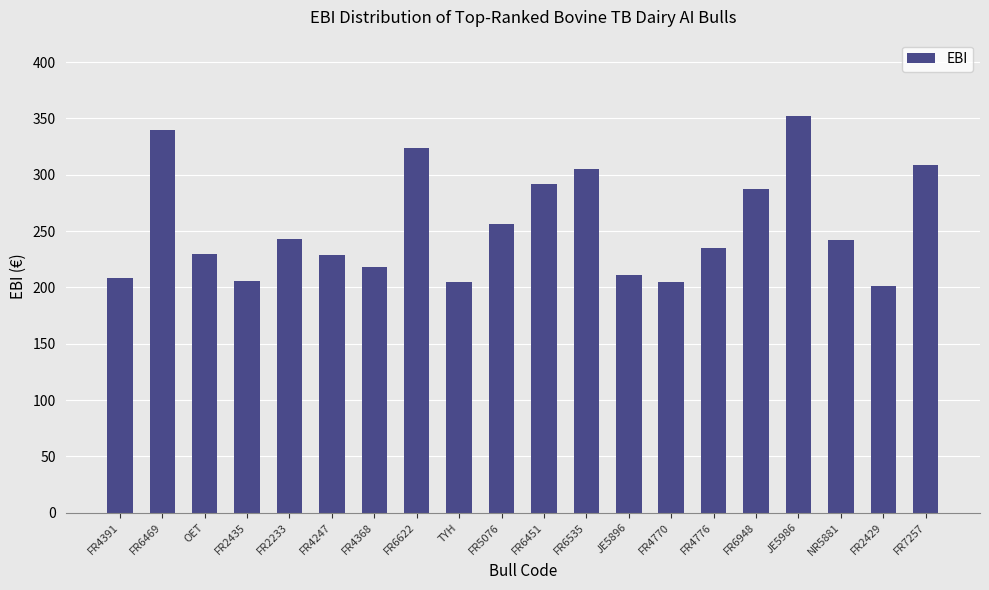

The value at FR6469 is 340. True or false?

True